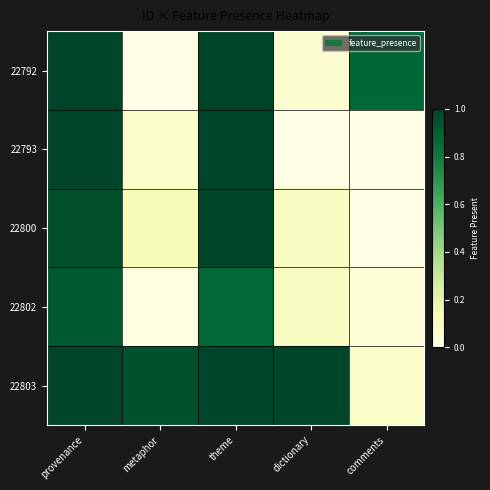

Reading left to right, extract all data points from this chart.

22792: provenance=1.0	metaphor=0.0	theme=1.0	dictionary=0.1	comments=0.9
22793: provenance=1.0	metaphor=0.1	theme=1.0	dictionary=0.0	comments=0.0
22800: provenance=1.0	metaphor=0.1	theme=1.0	dictionary=0.1	comments=0.0
22802: provenance=0.9	metaphor=0.0	theme=0.9	dictionary=0.1	comments=0.0
22803: provenance=1.0	metaphor=1.0	theme=1.0	dictionary=1.0	comments=0.1